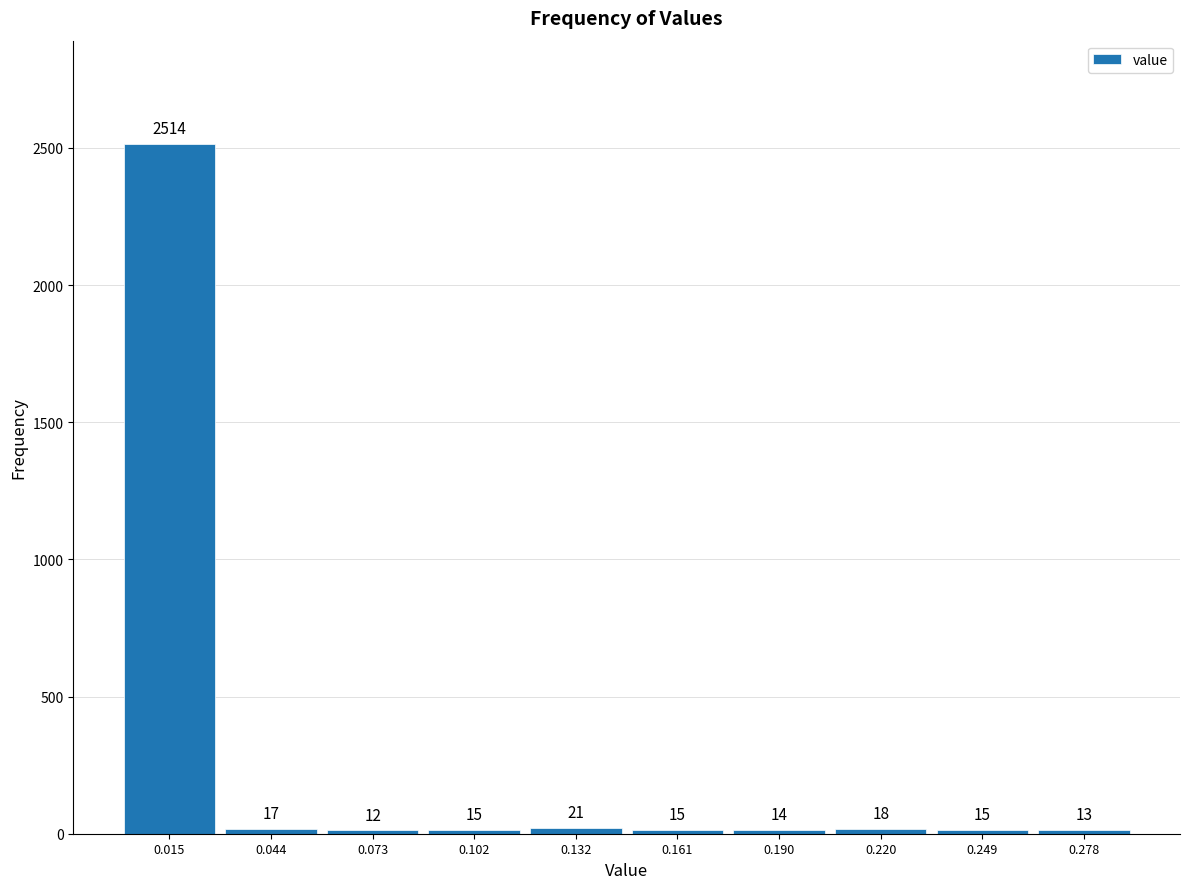

Reading left to right, list every bar in this chart as the range it spans on the x-axis followed by its height. The bar edges are not printed on the chart, so give them approximately, as read against the axis.

0.000 to 0.030: 2514
0.030 to 0.060: 17
0.060 to 0.090: 12
0.090 to 0.115: 15
0.115 to 0.145: 21
0.145 to 0.175: 15
0.175 to 0.205: 14
0.205 to 0.235: 18
0.235 to 0.265: 15
0.265 to 0.295: 13